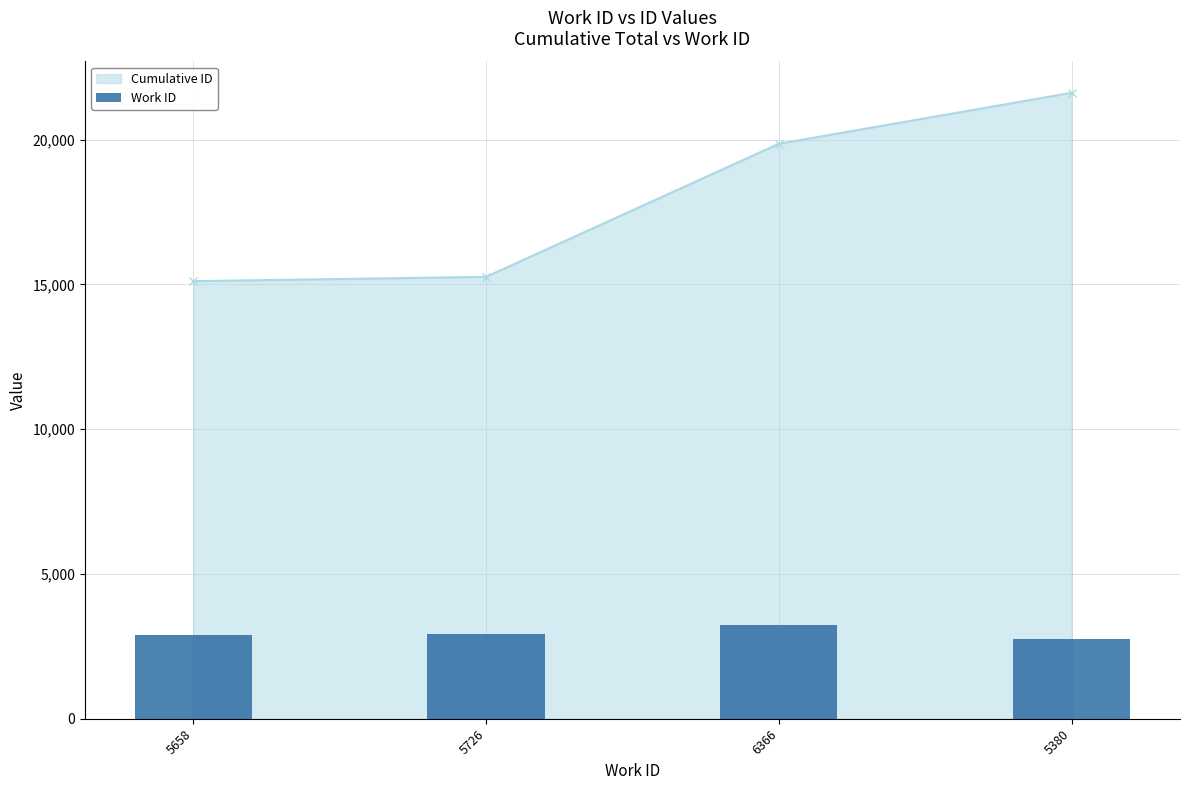

Does the chart contain stacked bars?

No